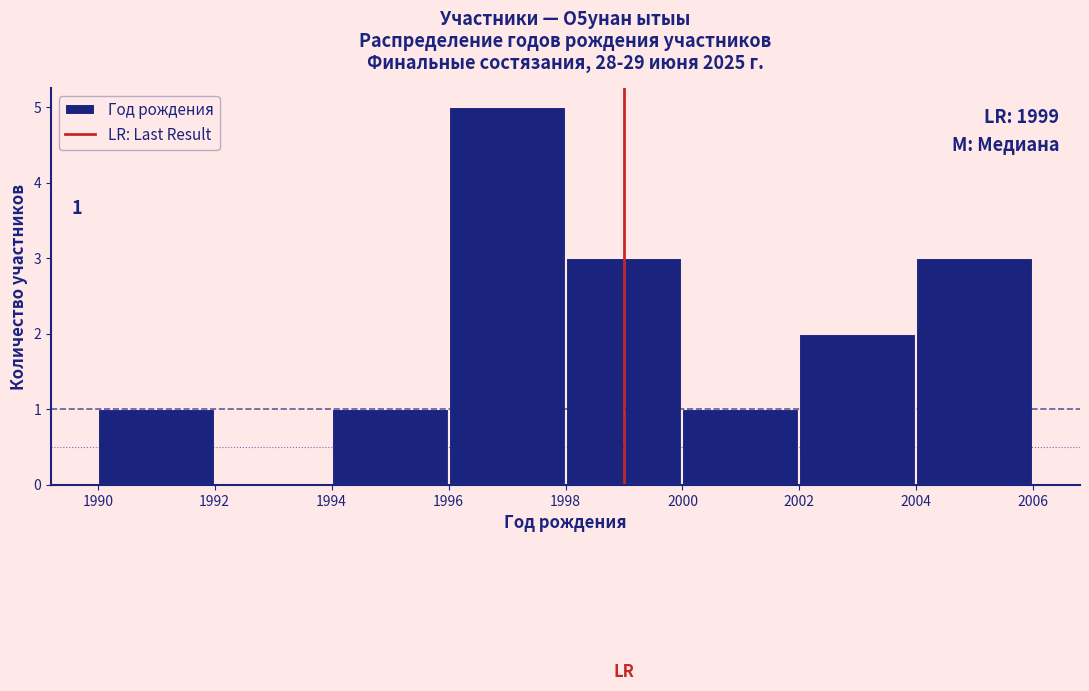

Over which range of the x-axis is the bar tallest?

1996 to 1998